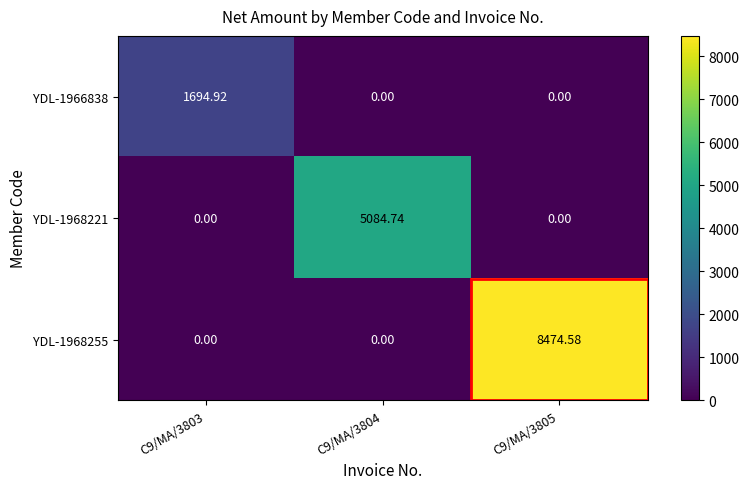

Is the value of YDL-1966838 at C9/MA/3804 greater than the value of YDL-1968255 at C9/MA/3805?

No